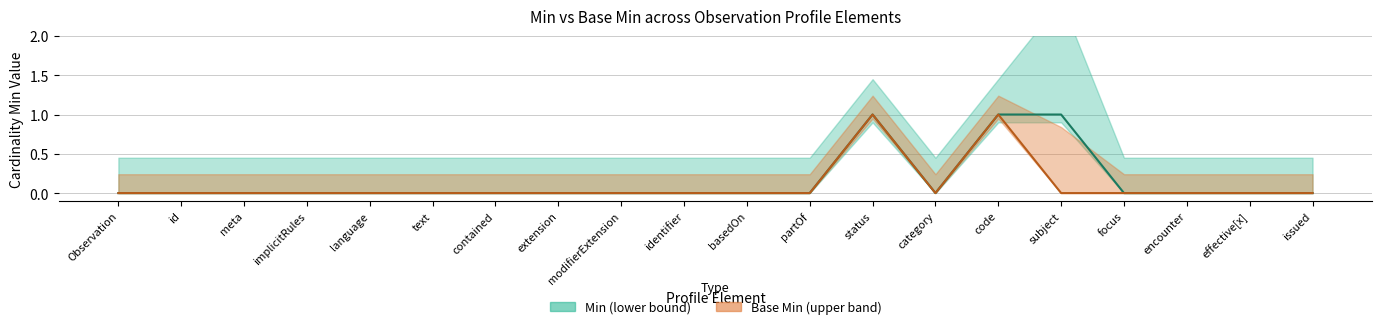

What is the sum of all Base Min (upper band) values?

2